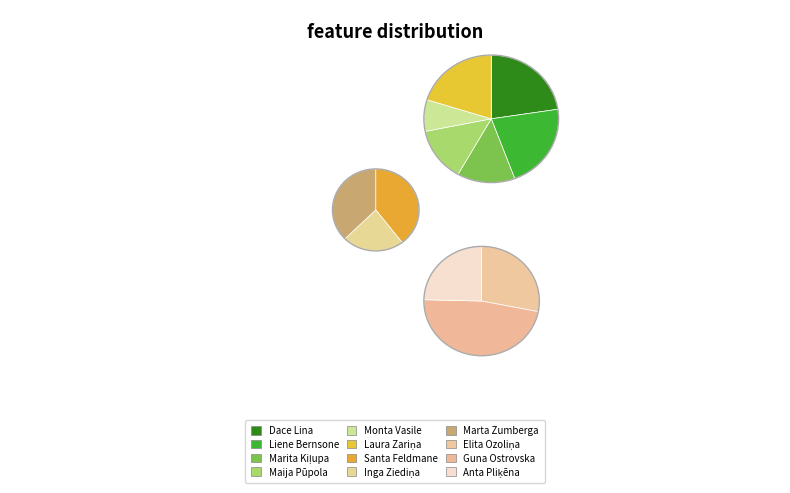

Count the number of slices in the pie.

12